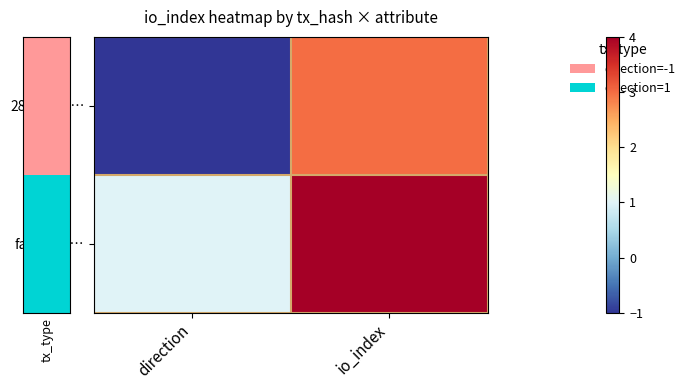

At which category is the sum across all series the highest?

io_index